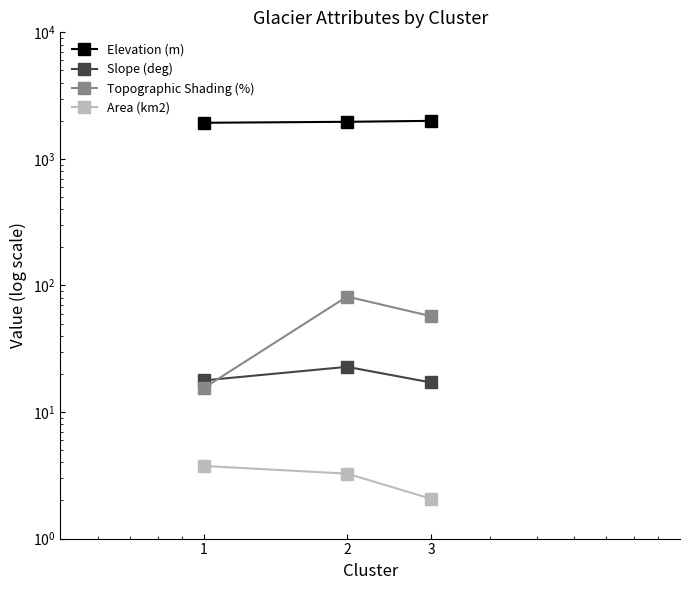

How many data points in Topographic Shading (%) are less than 57?

1